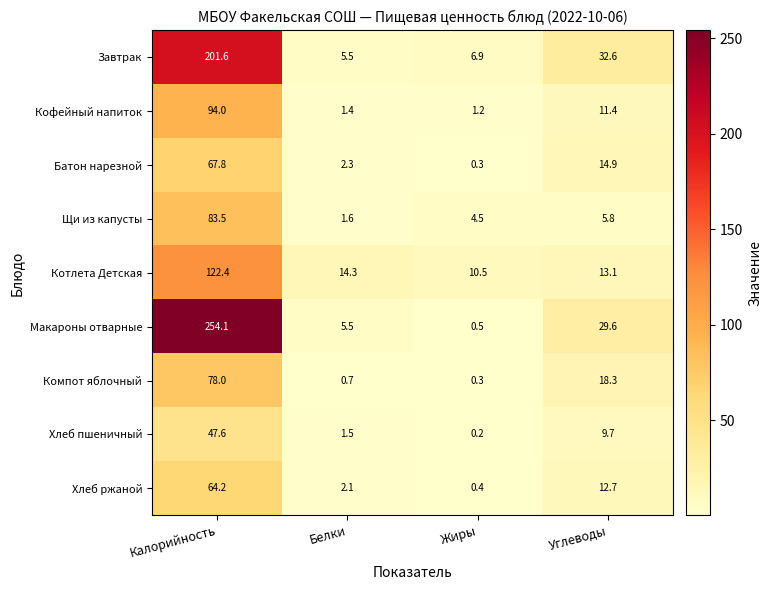

Which series changed the most between Белки and Углеводы?

Завтрак